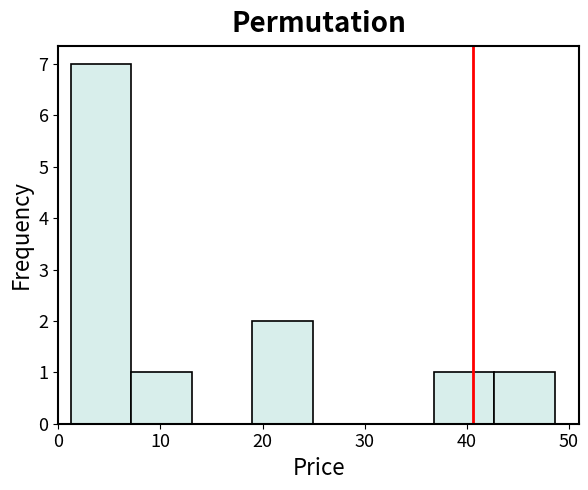

What is the height of the bar covering 1 to 7 on the x-axis? Neither the bar edges nor the heights are printed on the chart, so give them approximately, as read against the axes.

7